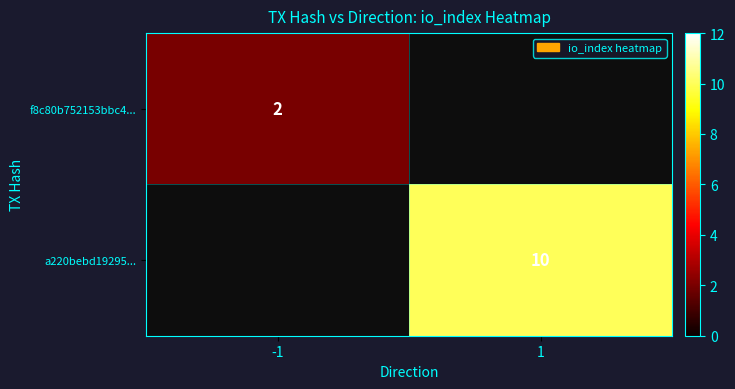

The f8c80b752153bbc4... series shows 2 at -1. True or false?

True